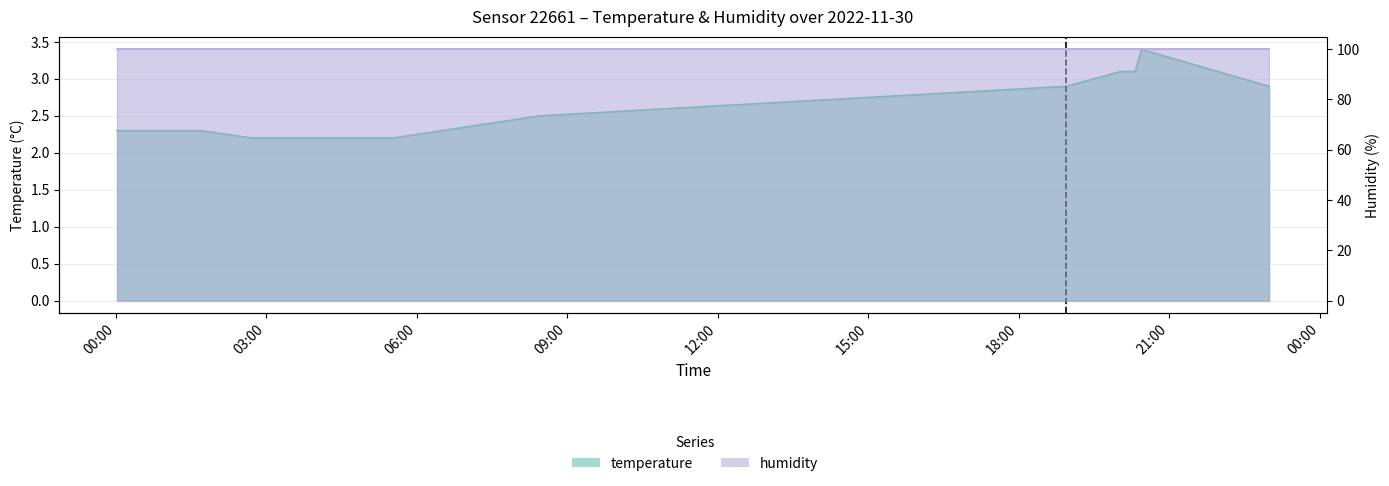

Reading left to right, what are all the values shown in this chart?

2022-11-30T00:01:23=2.3	2022-11-30T01:41:27=2.3	2022-11-30T02:42:51=2.2	2022-11-30T05:31:37=2.2	2022-11-30T08:26:27=2.5	2022-11-30T18:56:19=2.9	2022-11-30T20:01:34=3.1	2022-11-30T20:19:00=3.1	2022-11-30T20:21:31=3.2	2022-11-30T20:26:35=3.4	2022-11-30T22:59:14=2.9